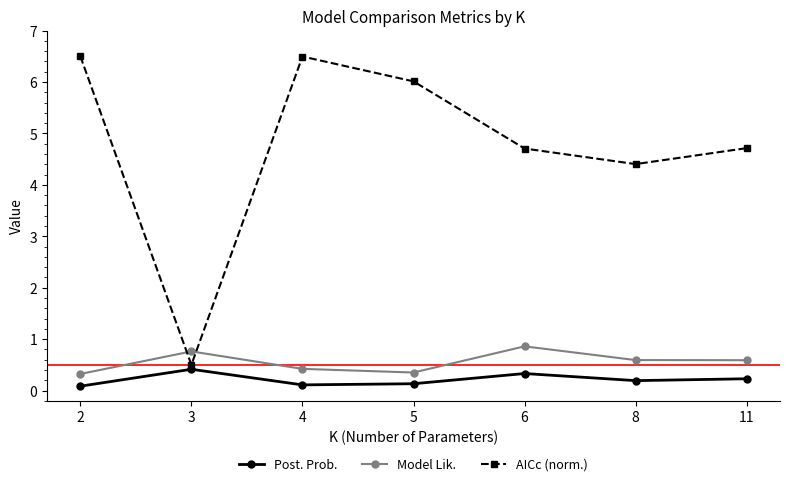

How many Post. Prob. values are between 0 and 1?

7